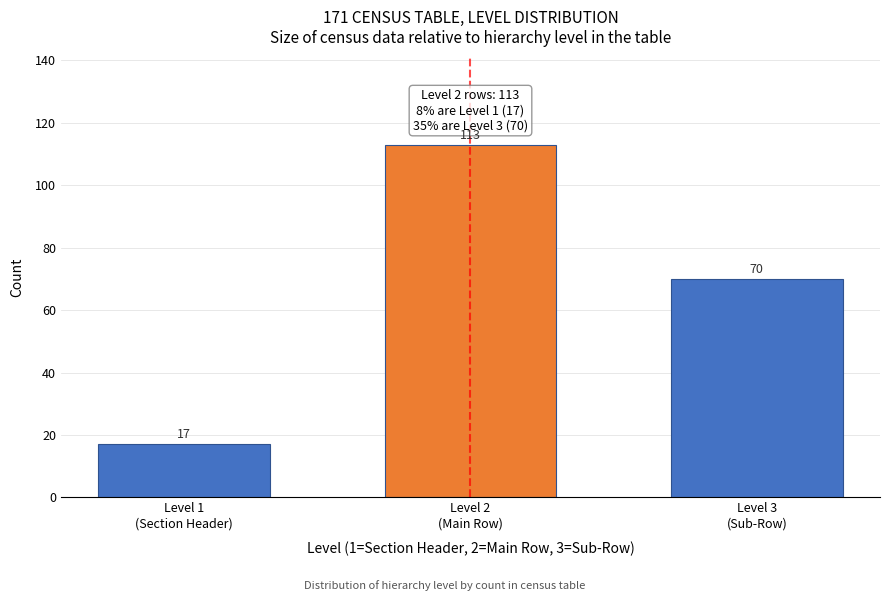

Reading right to left, transcribe all the data shown in this chart.

70	113	17